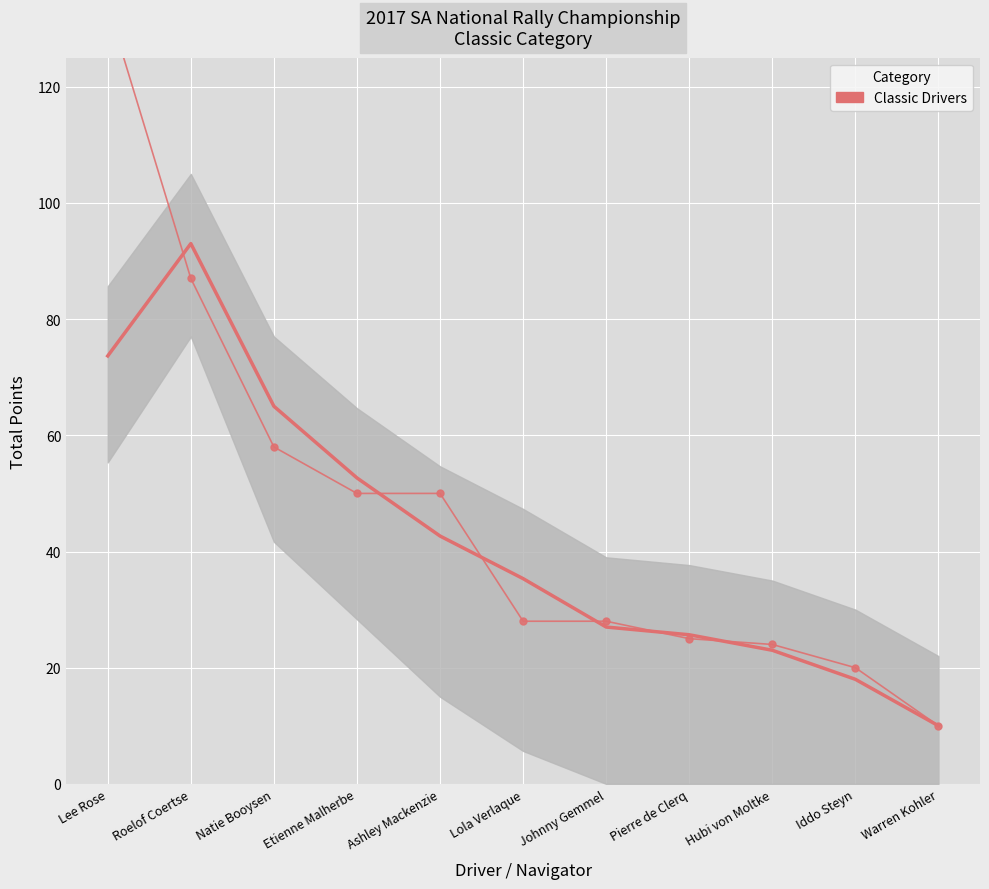

Reading left to right, what are all the values shown in this chart?

134	87	58	50	50	28	28	25	24	20	10